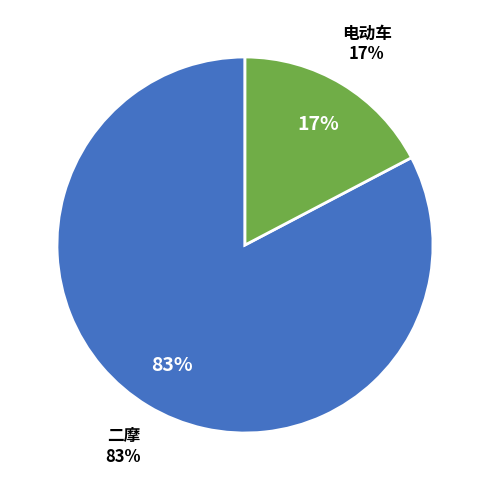

To the nearest percent, what percentage of the pie is 电动车?

17%